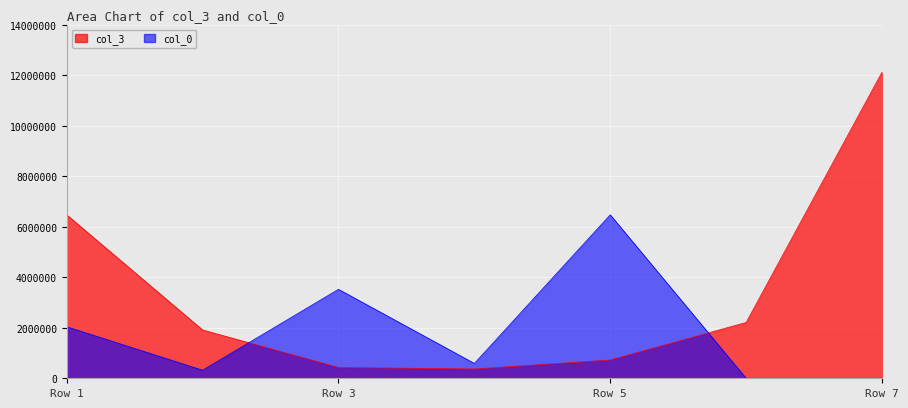

Which series ends up on top after the final intersection of col_3 and col_0?

col_3